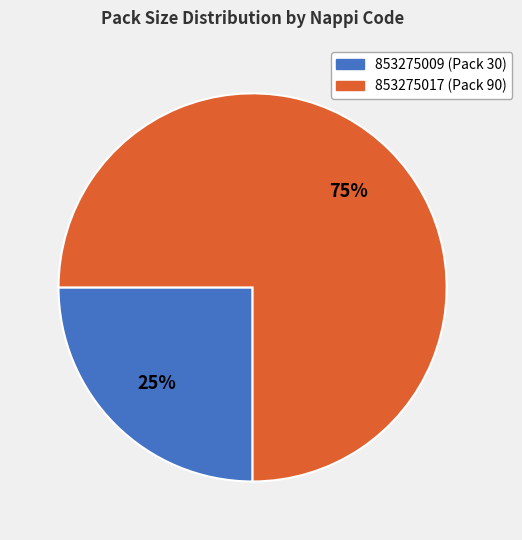

Is it true that 853275009 is 20% of the pie?

False